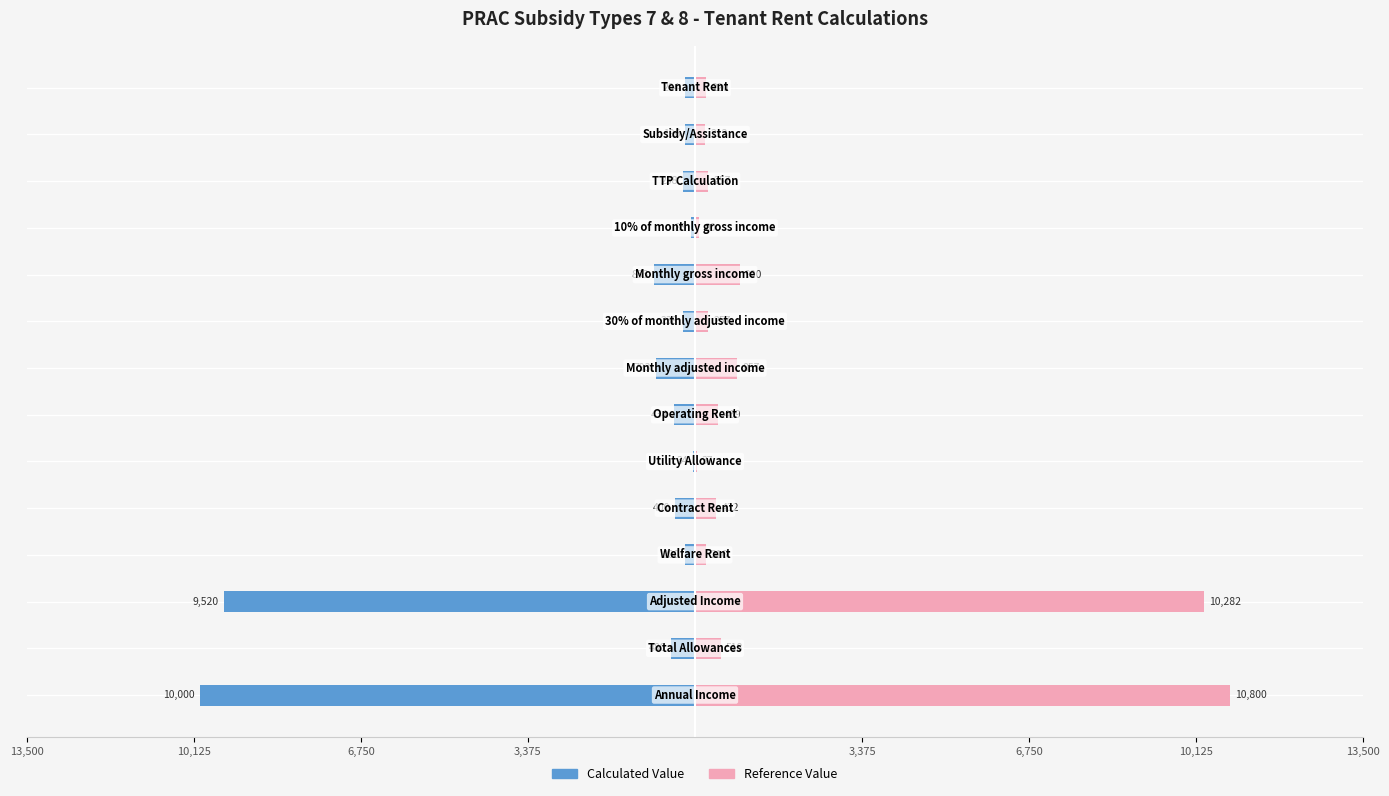

At 3,375, list the series in order from largest to smallest.

Reference Value, Calculated Value